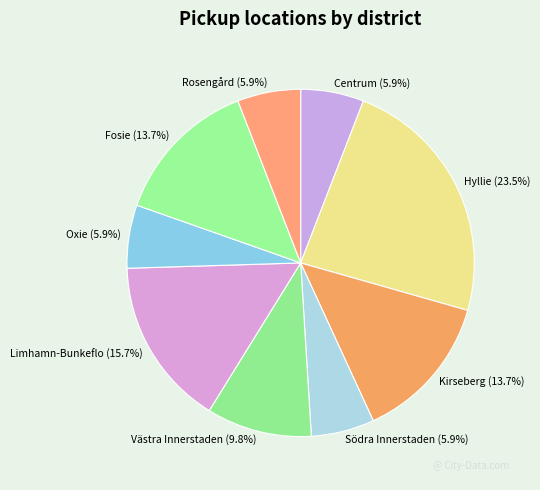

Approximately how many times larger is the value at Södra Innerstaden compared to Västra Innerstaden?

0.6